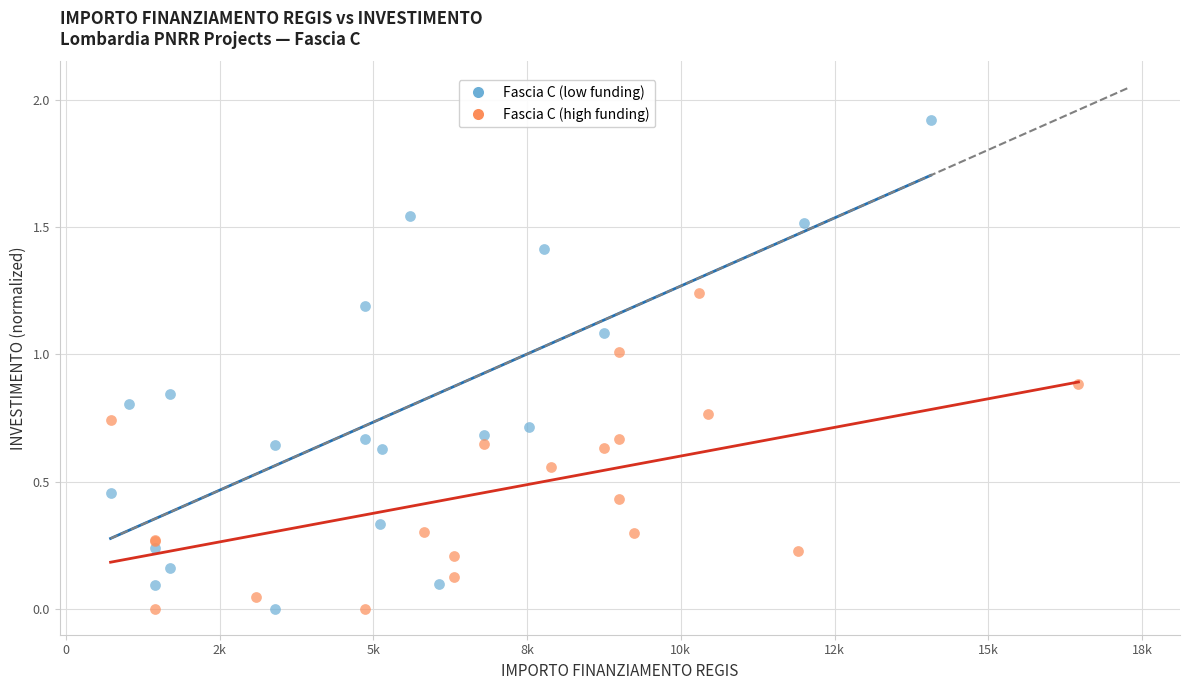

Which series contains the highest Y value?

Fascia C (low funding)